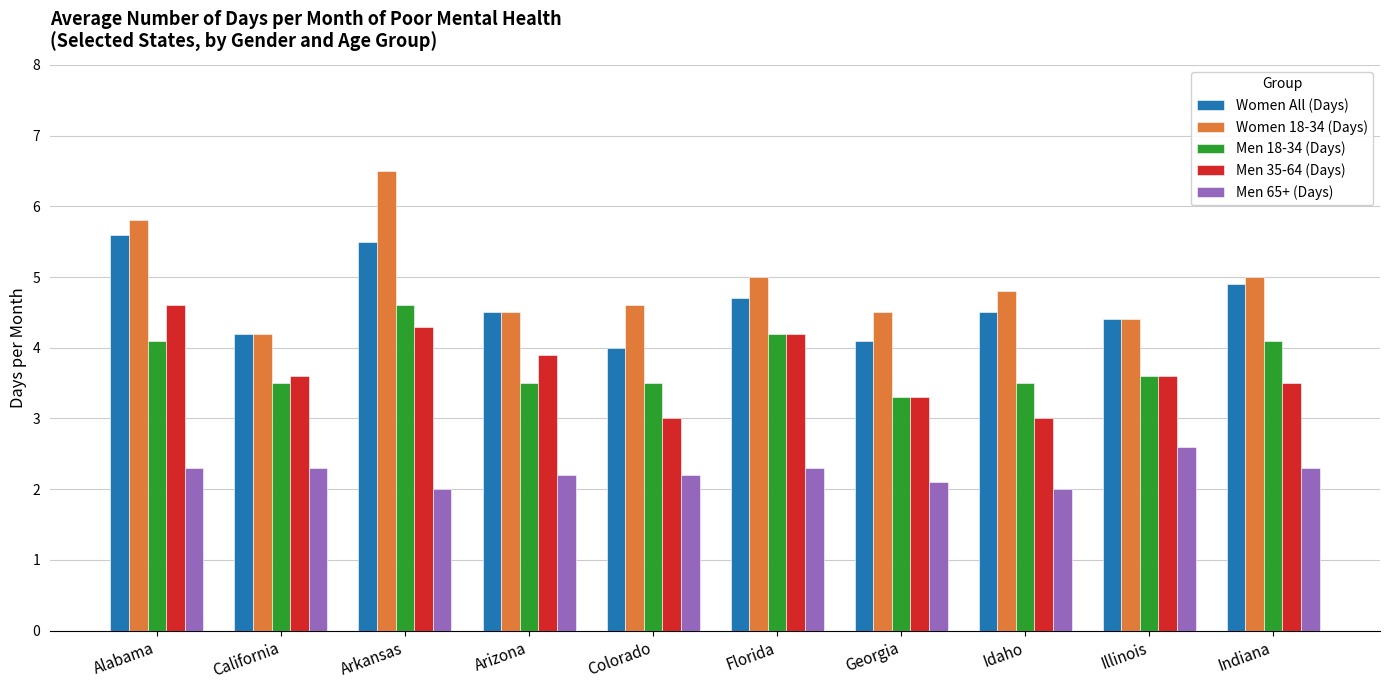

The Women All (Days) series shows 1.5 at Idaho. True or false?

False